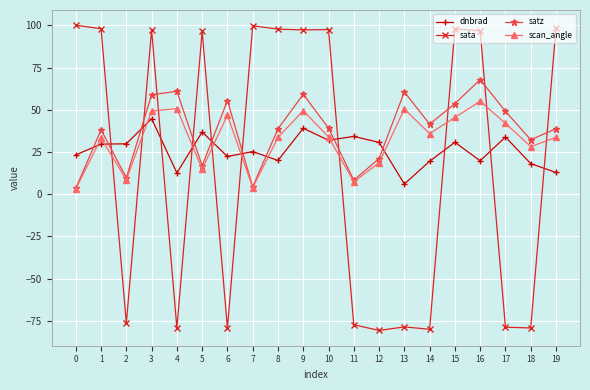

Count the number of data series in this chart.

4